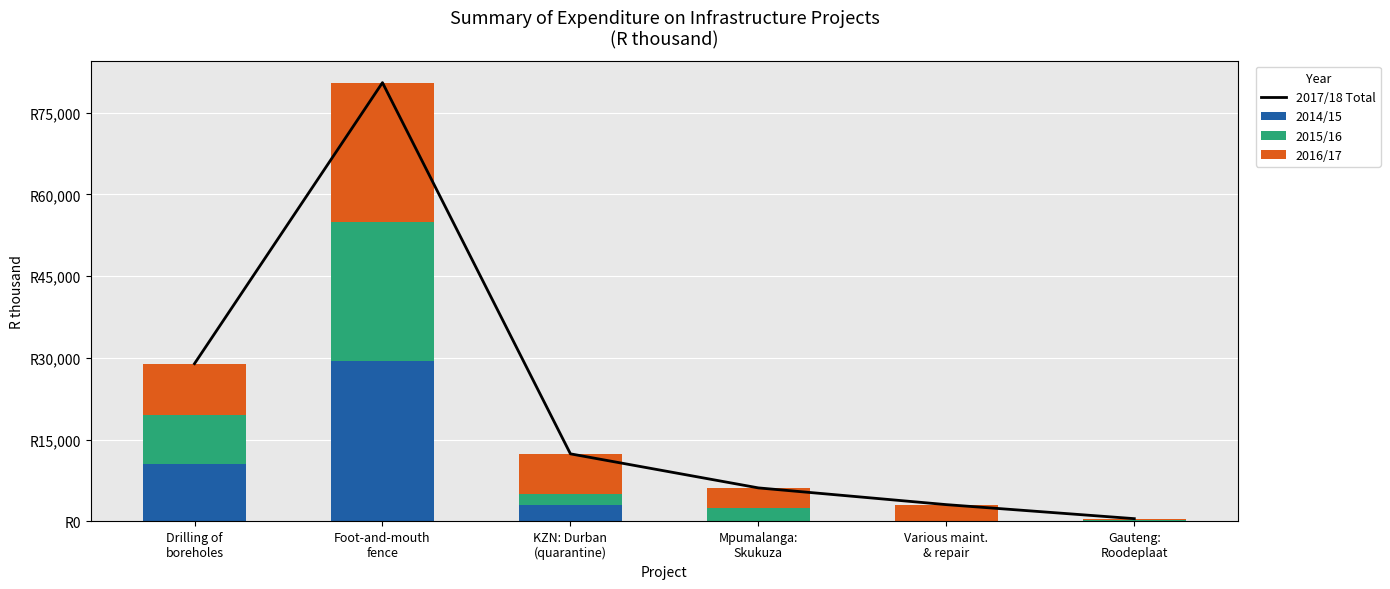

Which series has the largest total across all categories?

2017/18 Total